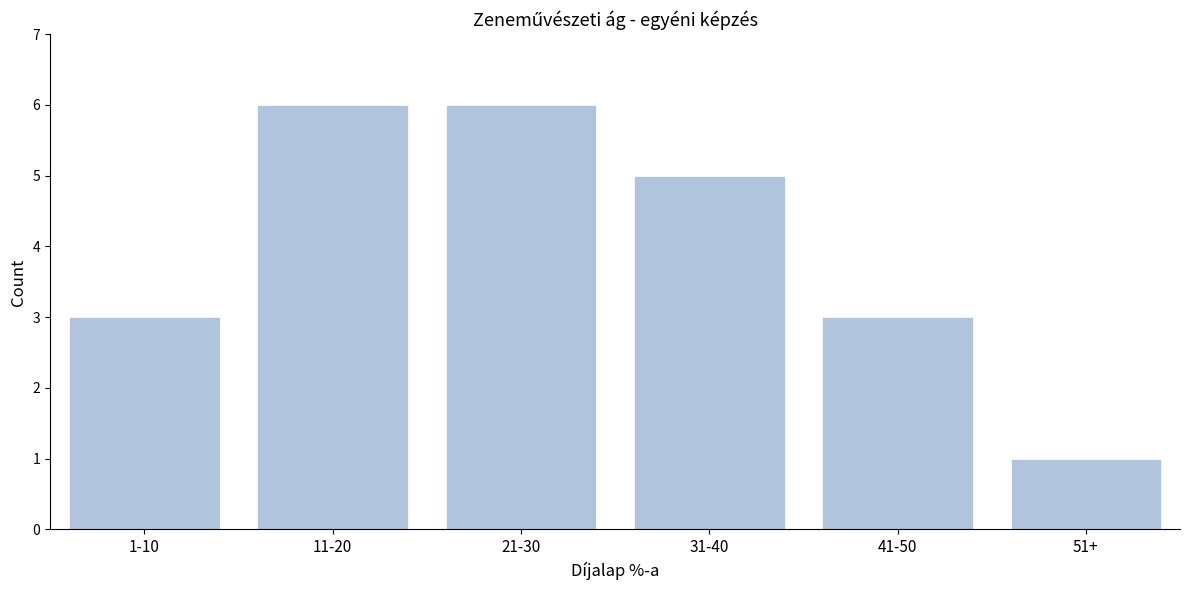

Reading right to left, what are all the values shown in this chart?

51+=1	41-50=3	31-40=5	21-30=6	11-20=6	1-10=3